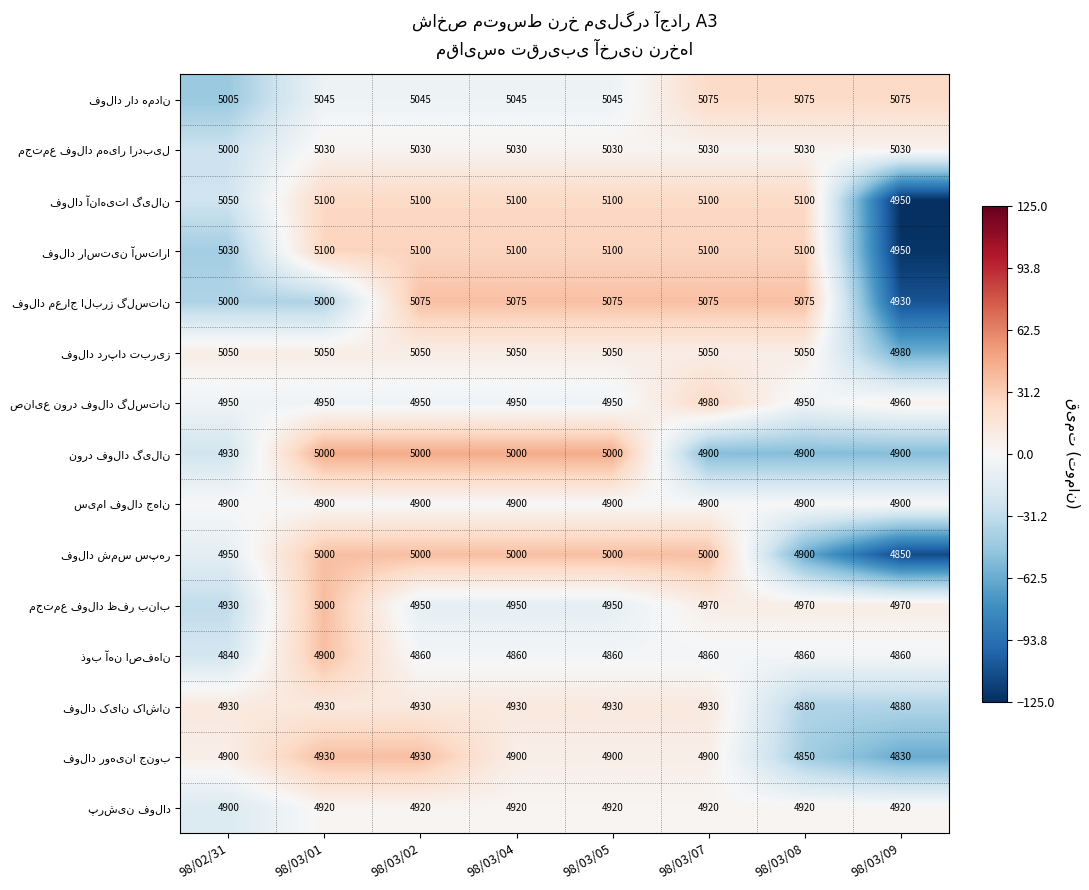

What is the difference between the highest and lowest values at 98/03/08?

250